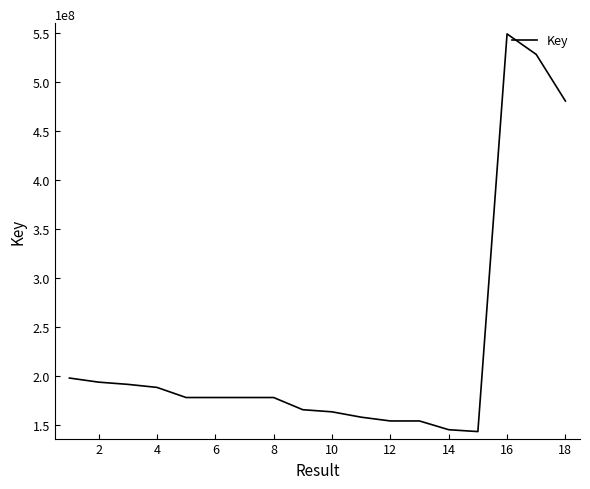

What is the maximum value shown in the chart?

548838308